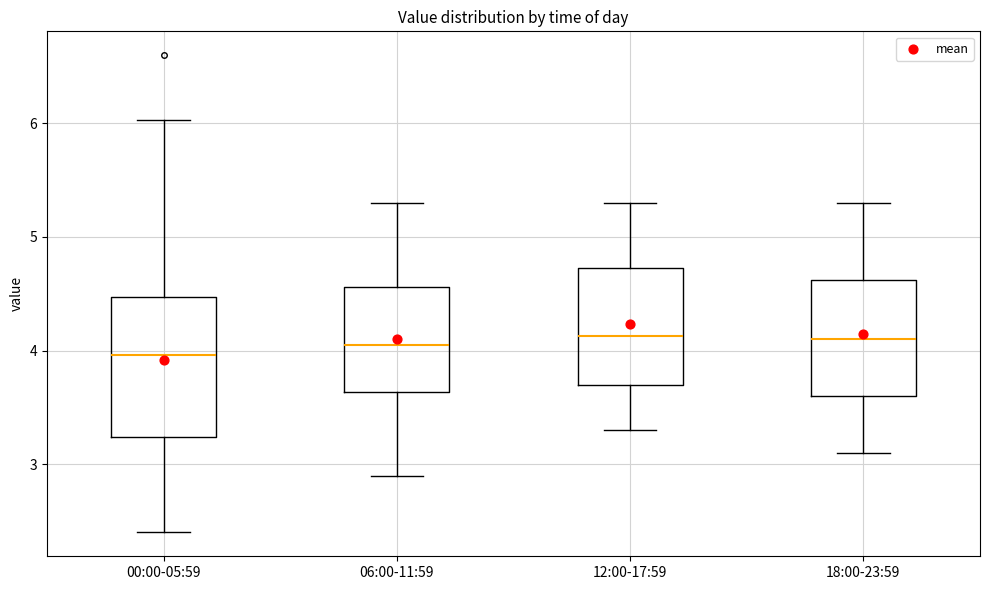

Reading left to right, read every box against the y-axis: the position of its median line, the range the box covers, and the ends of its whiskers. The values are not printed on the chart, so give them approximately, as read against the axis.

00:00-05:59: median 4.0, box 3.2 to 4.5, whiskers 2.4 to 6.0
06:00-11:59: median 4.1, box 3.6 to 4.6, whiskers 2.9 to 5.3
12:00-17:59: median 4.1, box 3.7 to 4.7, whiskers 3.3 to 5.3
18:00-23:59: median 4.1, box 3.6 to 4.6, whiskers 3.1 to 5.3